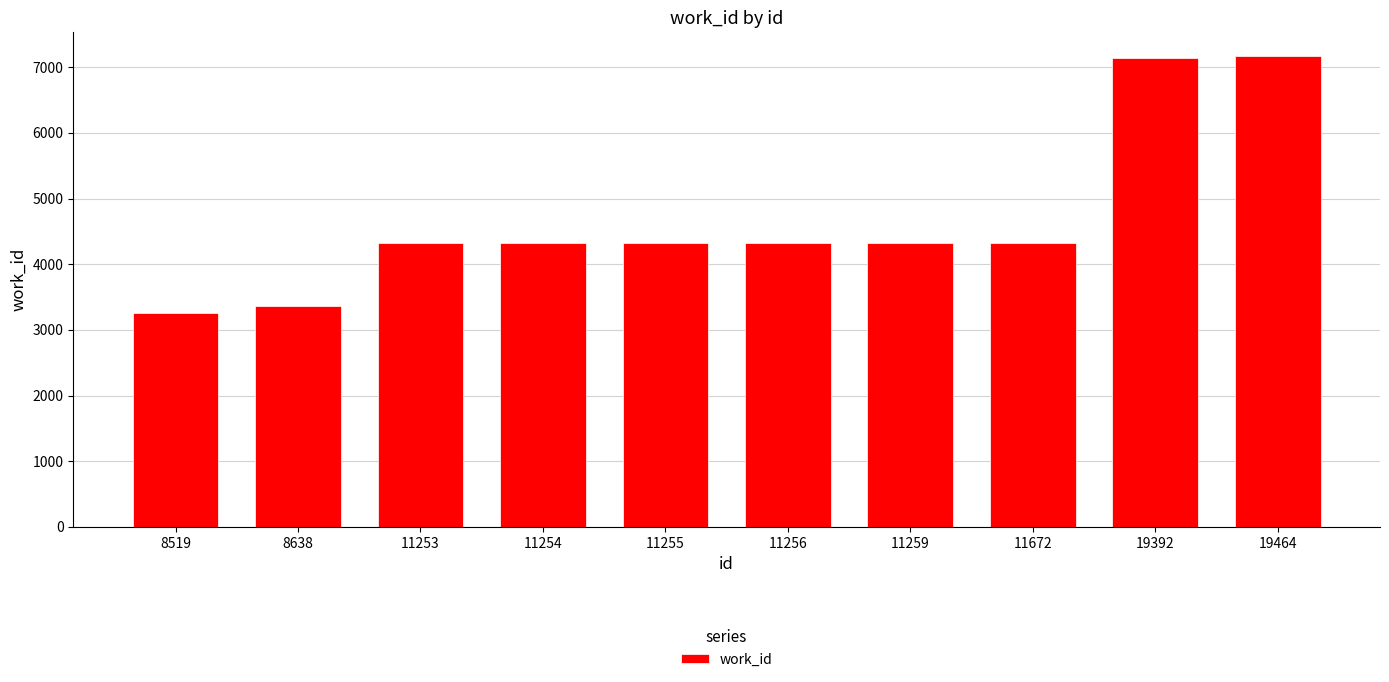

Is it true that the value at 19464 is 4466?

False